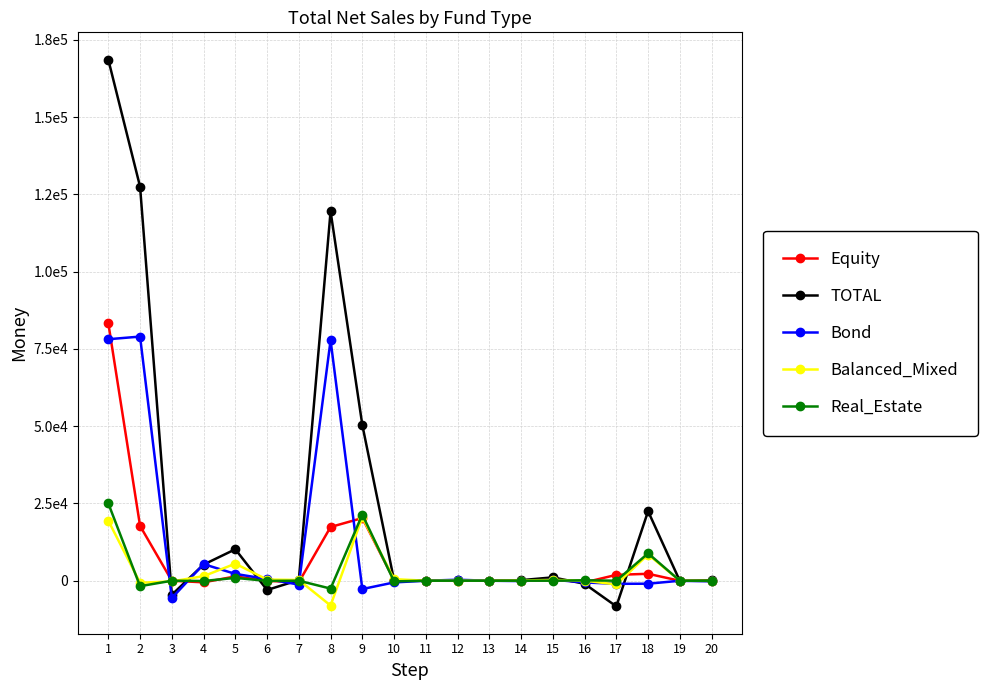

What is the spread (max minus min) of values at 1?

149142